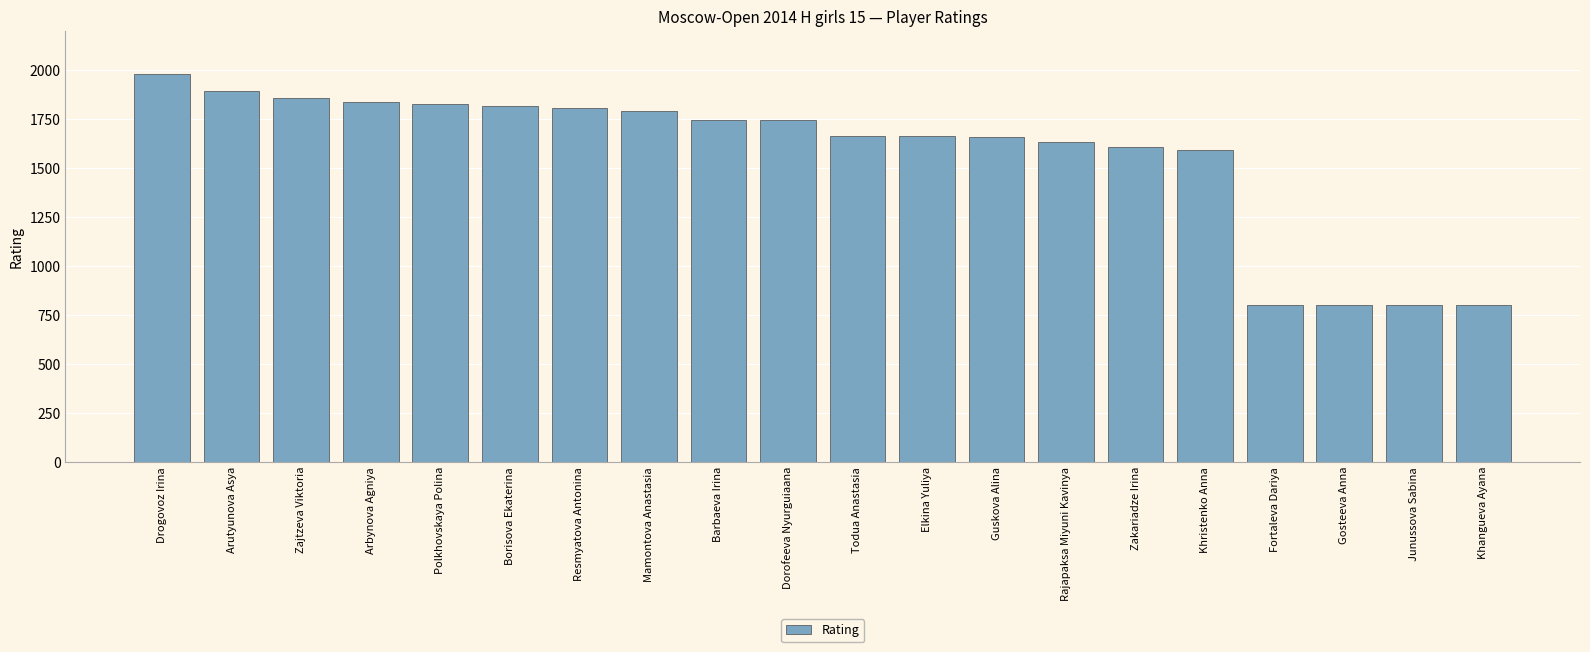

What is the approximate value at Junussova Sabina?

800